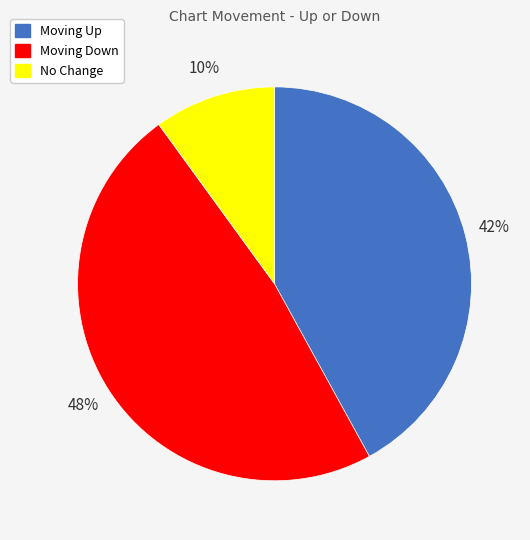

Combined, do Moving Up and Moving Down account for over 50%?

Yes